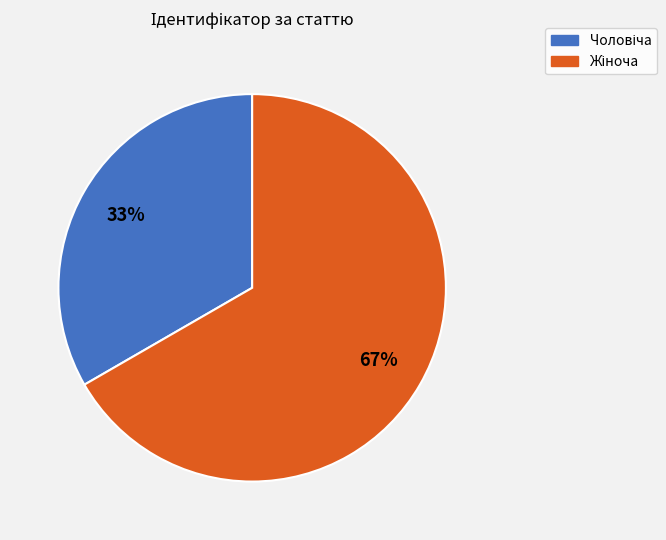

Is there any slice that represents more than half of the pie?

Yes